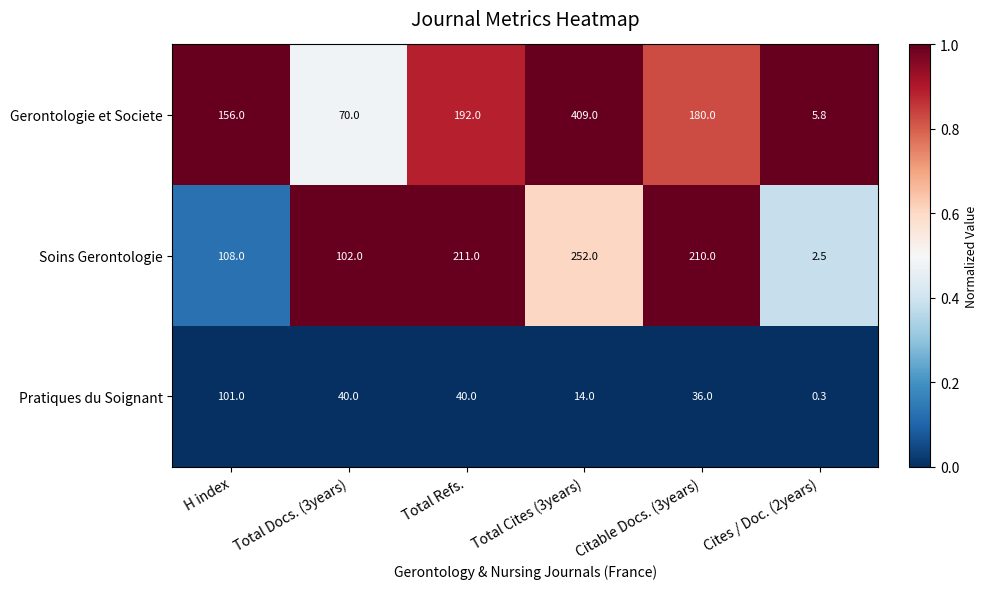

What is the sum of the Gerontologie et Societe values at Cites / Doc. (2years) and Total Docs. (3years)?

75.8